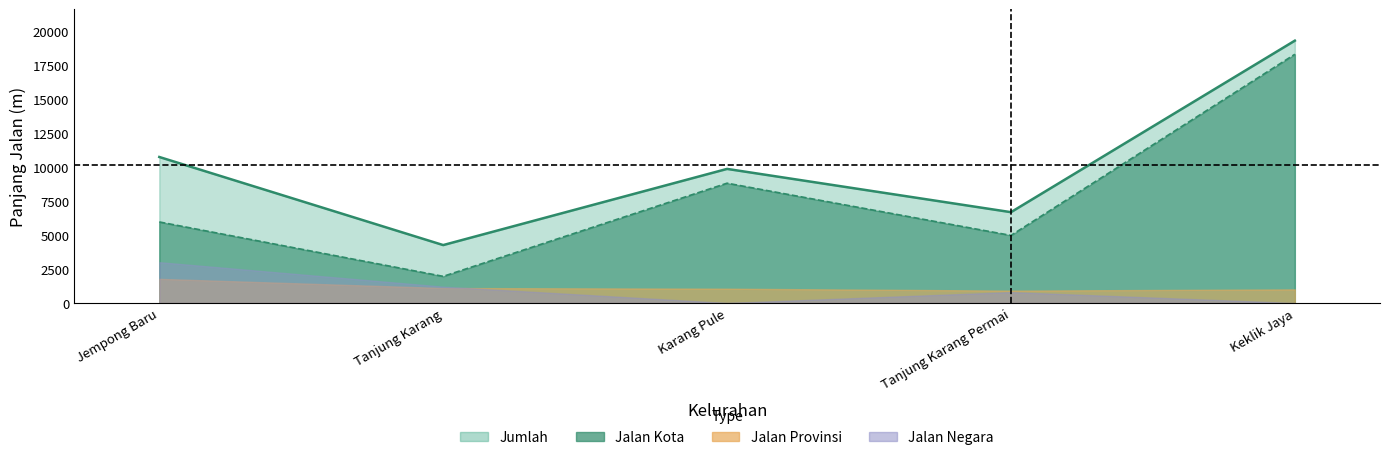

In Jalan Kota, how many points are higher than both neighbors (excluding endpoints)?

1